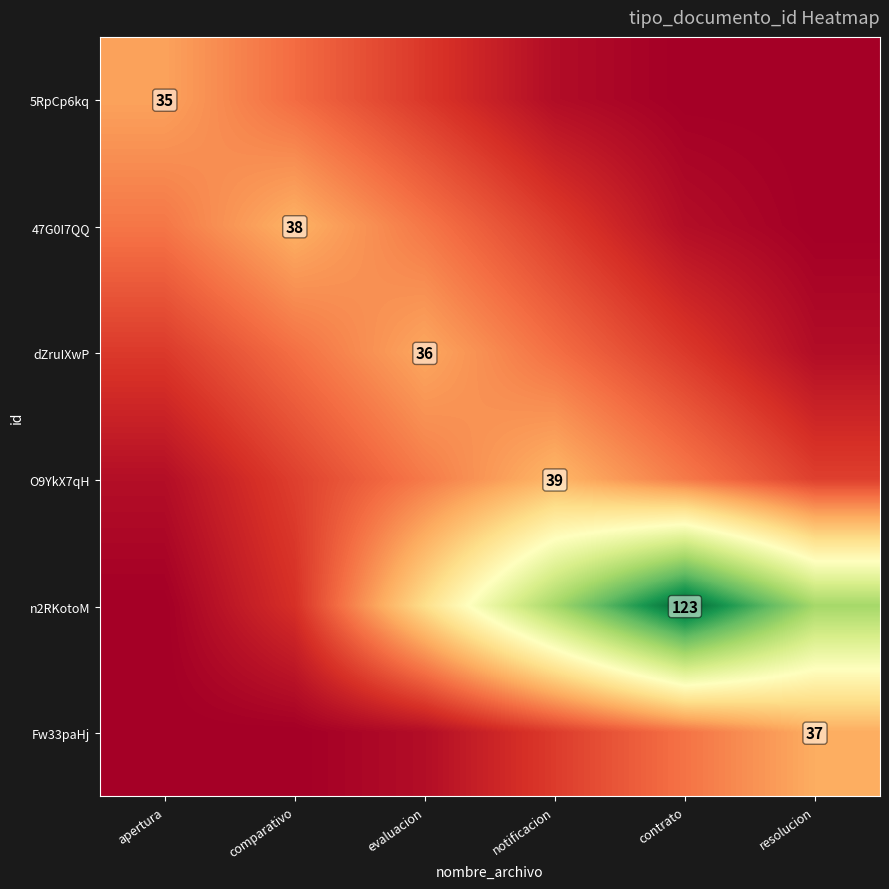

How many data points does each series have?

6